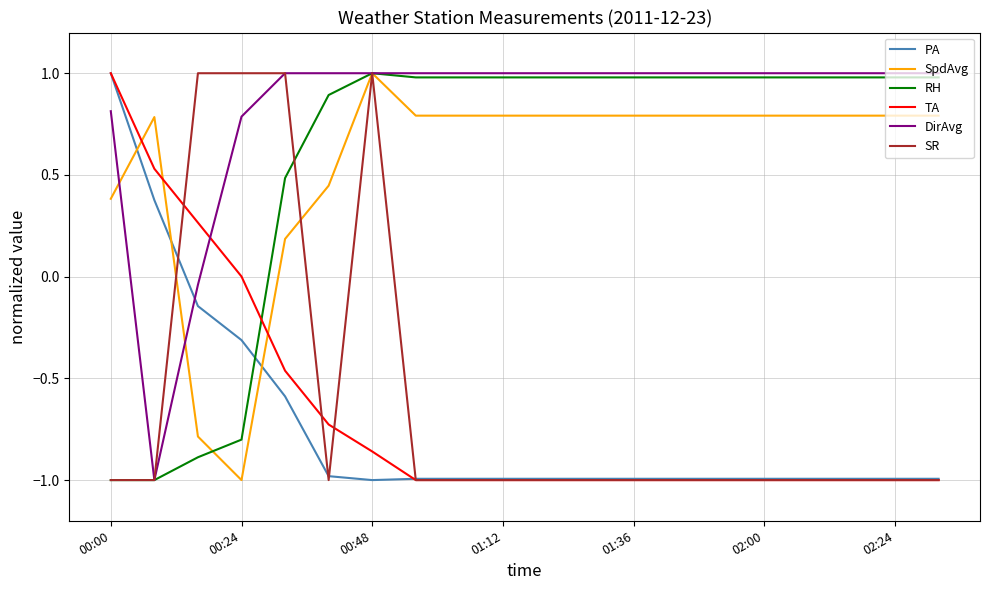

What is the smallest value displayed?

-1.0